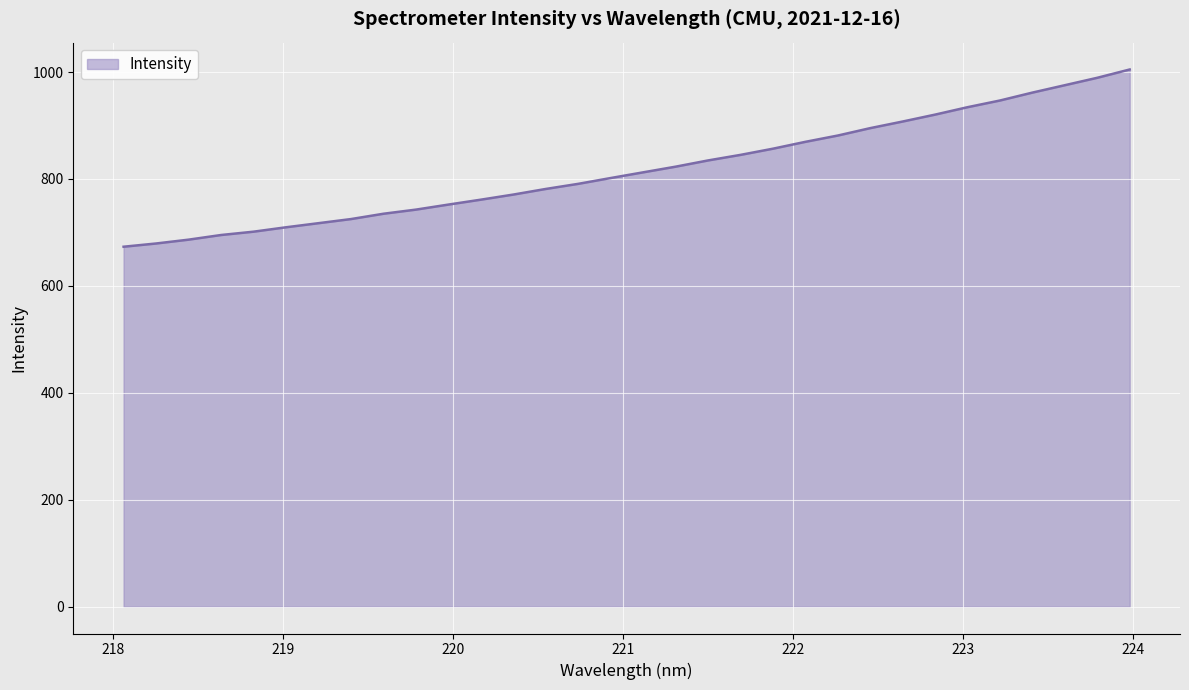

What is the maximum value shown in the chart?

1004.7